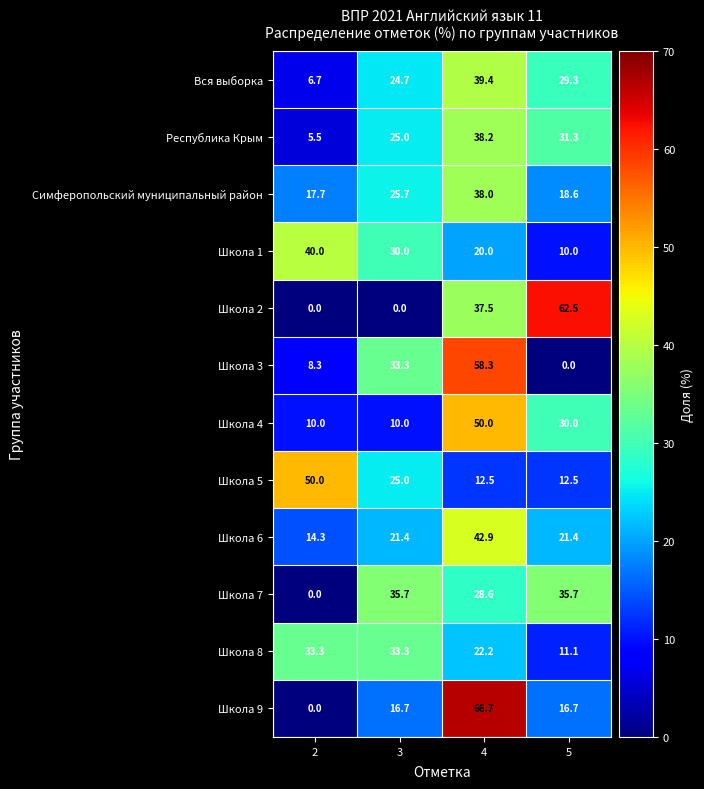

What is the difference between the maximum and minimum values in the Вся выборка series?

32.7